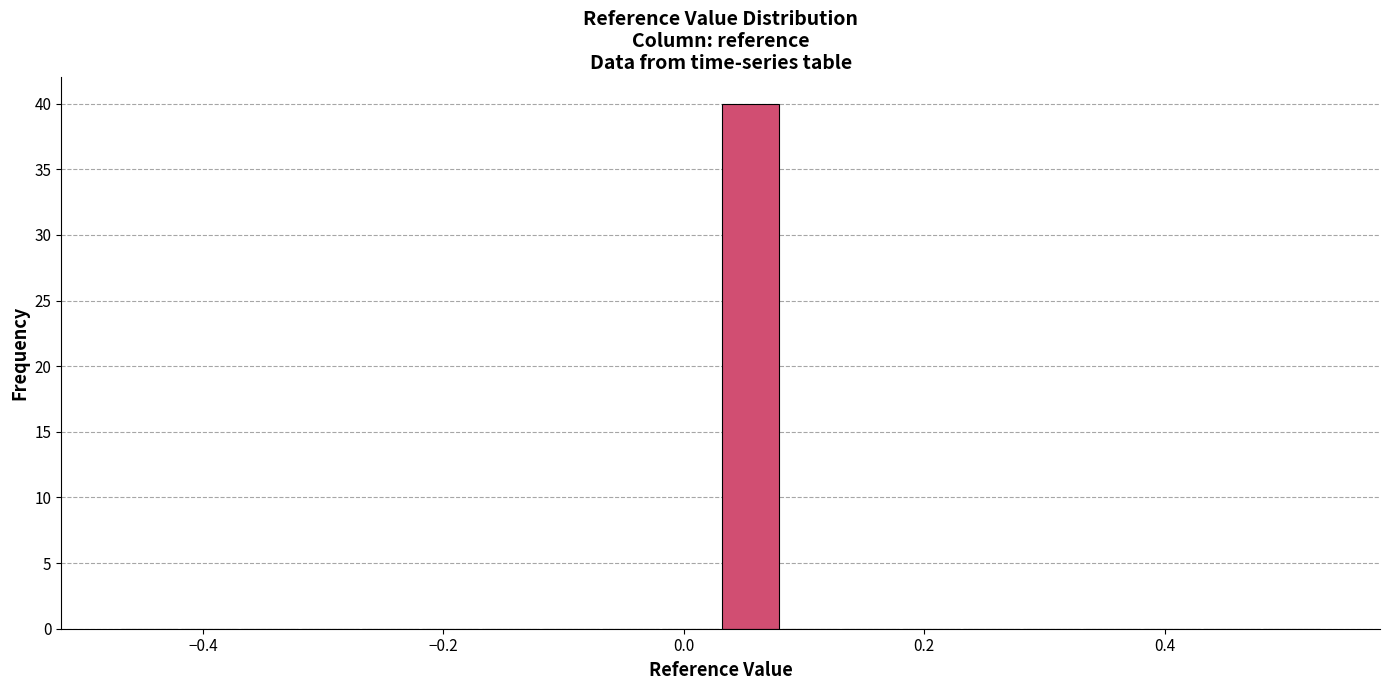

Read against the x-axis, roughly where is the centre of the tallest bar?

0.06